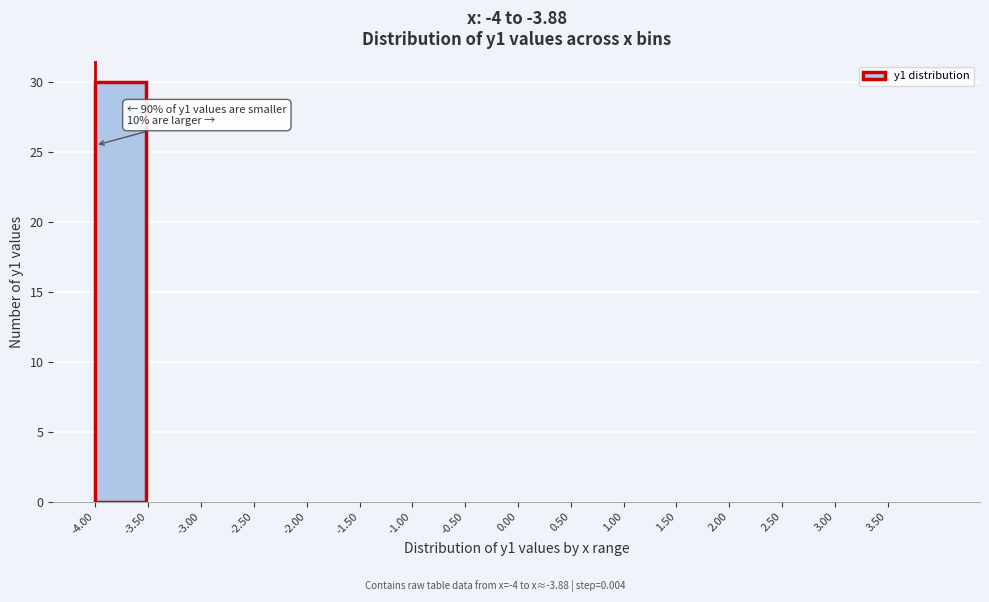

Over which range of the x-axis is the bar tallest?

-4.0 to -3.5